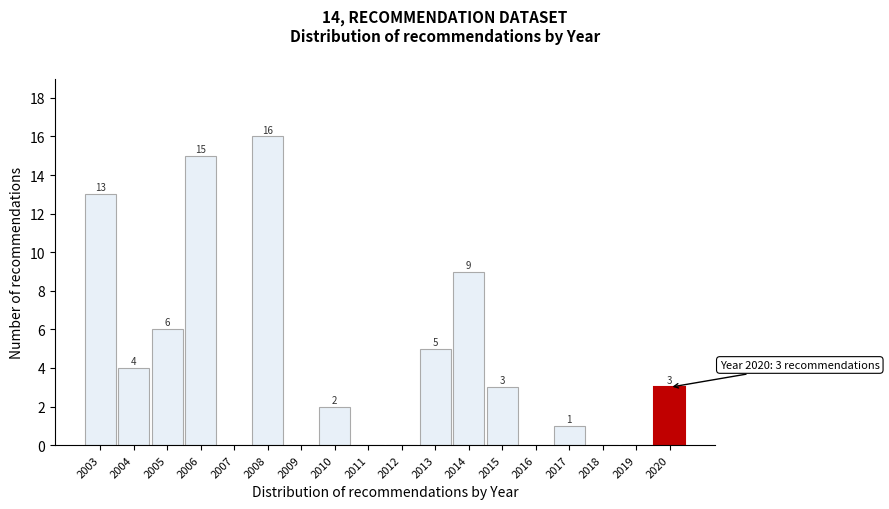

Reading left to right, transcribe all the data shown in this chart.

2003=13	2004=4	2005=6	2006=15	2007=0	2008=16	2009=0	2010=2	2011=0	2012=0	2013=5	2014=9	2015=3	2016=0	2017=1	2018=0	2019=0	2020=3